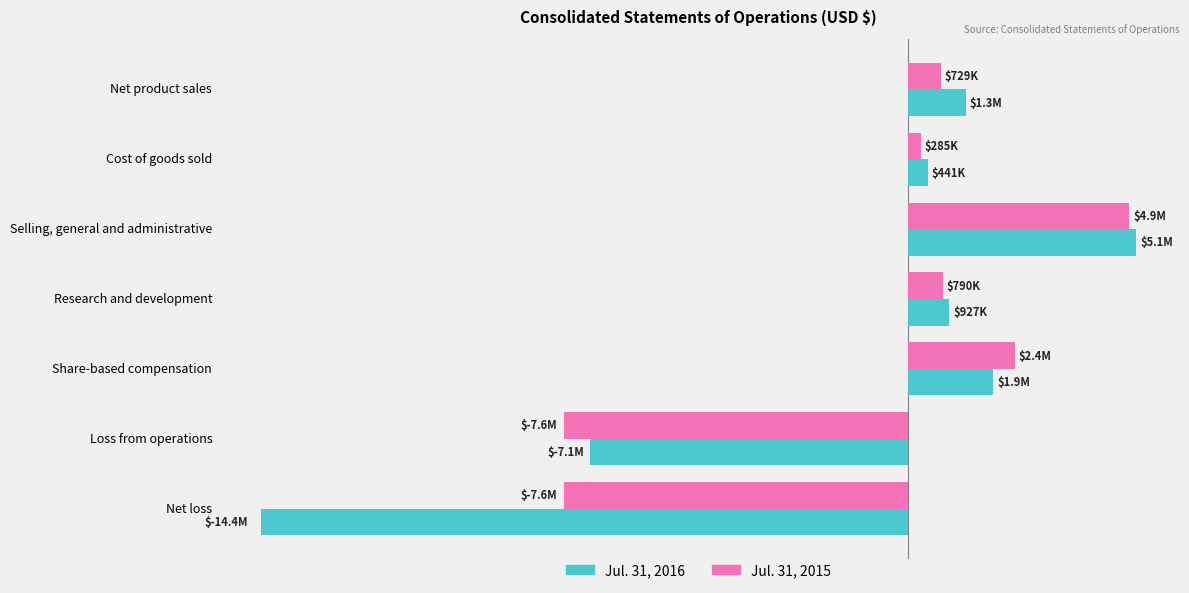

What are all the series names shown in the legend?

Jul. 31, 2016, Jul. 31, 2015